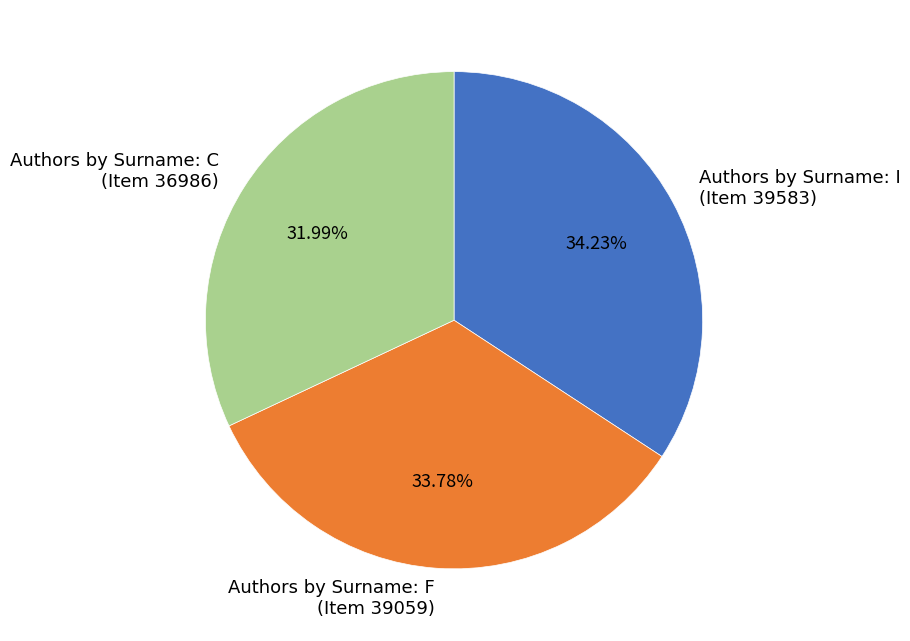

Is there a majority slice in this chart?

No